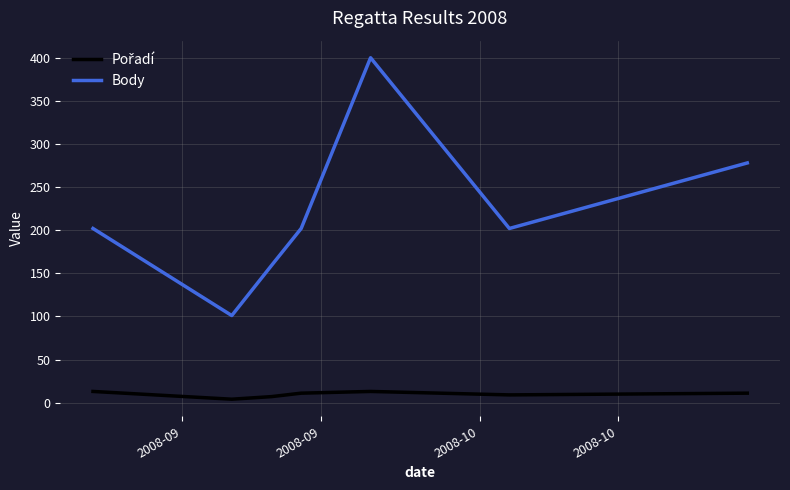

What is the difference between the second highest and second lowest values in the Body series?

119